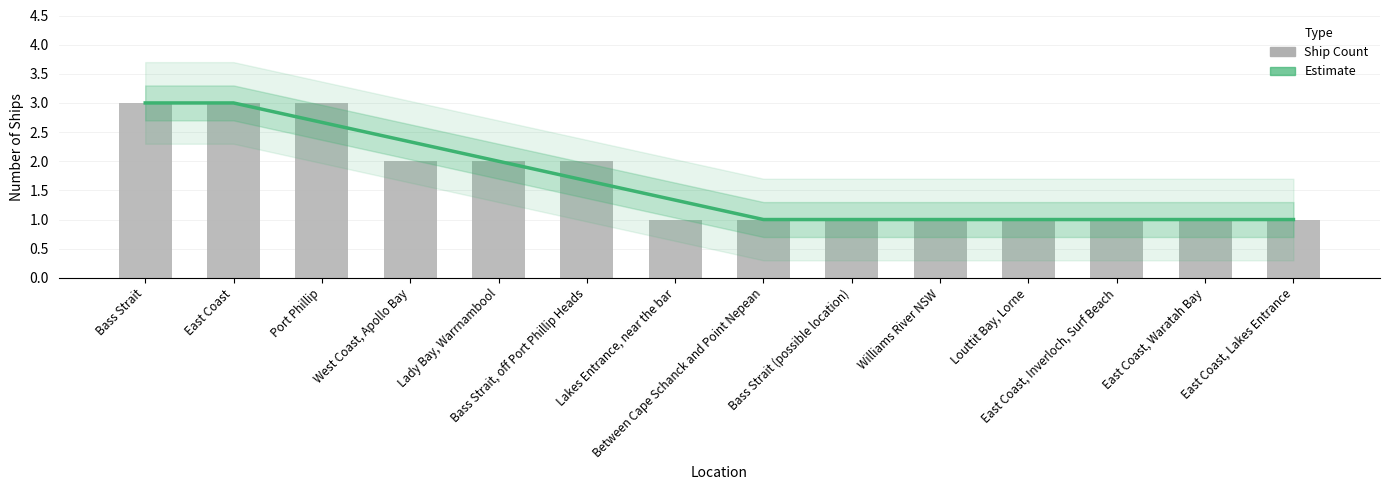

Which label corresponds to the smallest value in the chart?

Between Cape Schanck and Point Nepean